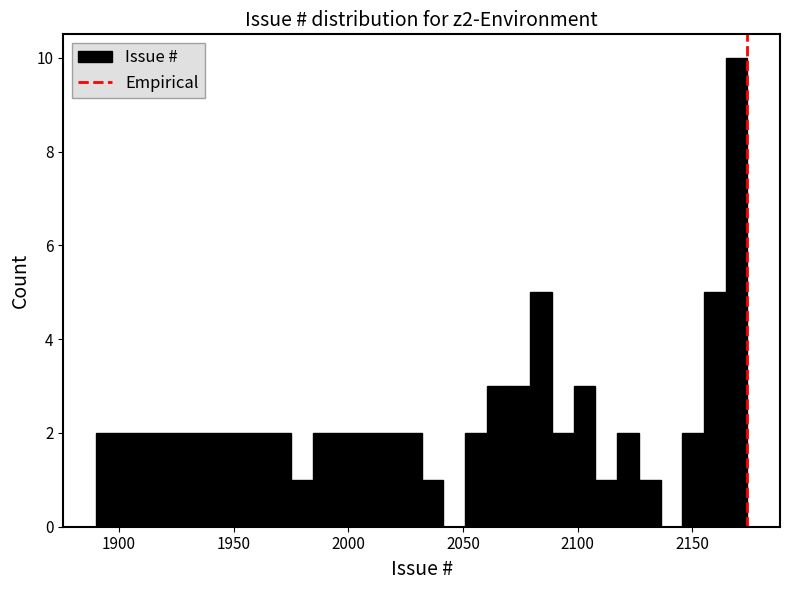

Read against the x-axis, roughly where is the centre of the tallest bar?

2170